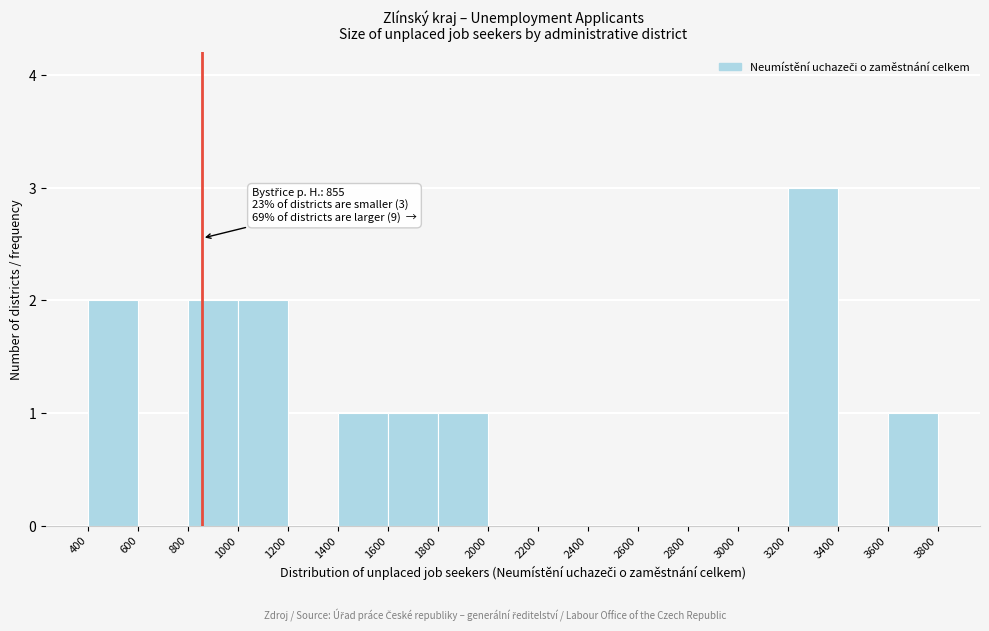

Over which range of the x-axis is the bar tallest?

3200 to 3400